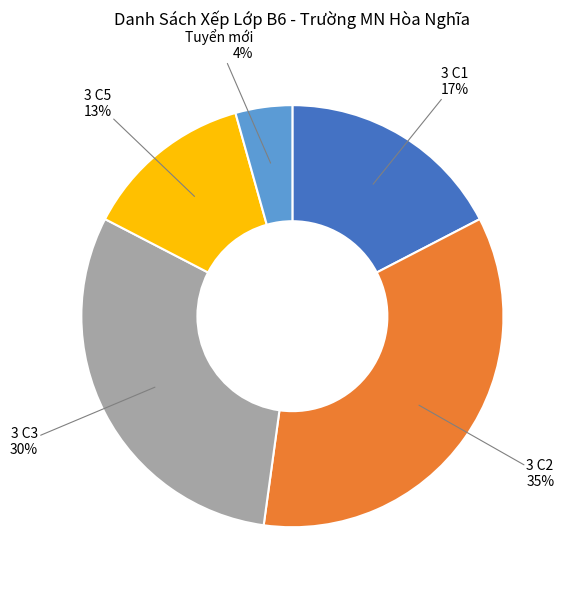

How many slices are in this pie chart?

5